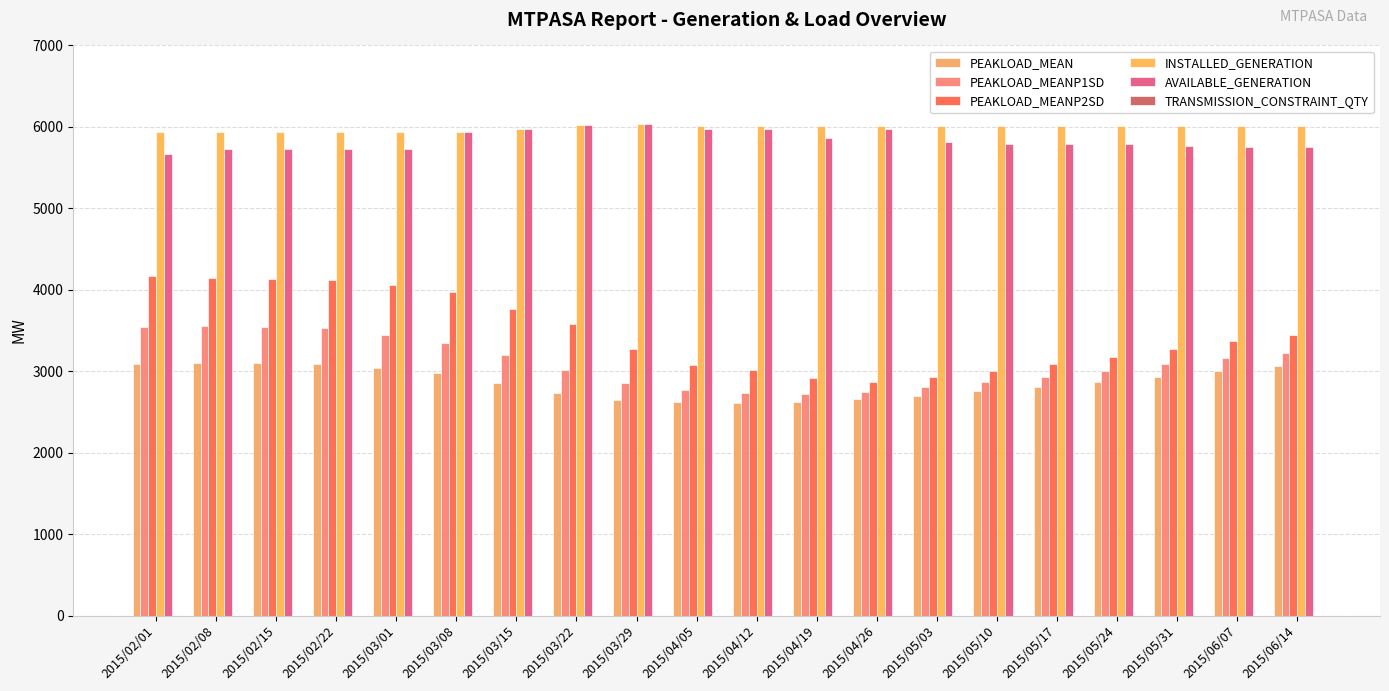

Is the value of PEAKLOAD_MEANP2SD at 2015/05/10 greater than the value of AVAILABLE_GENERATION at 2015/03/29?

No